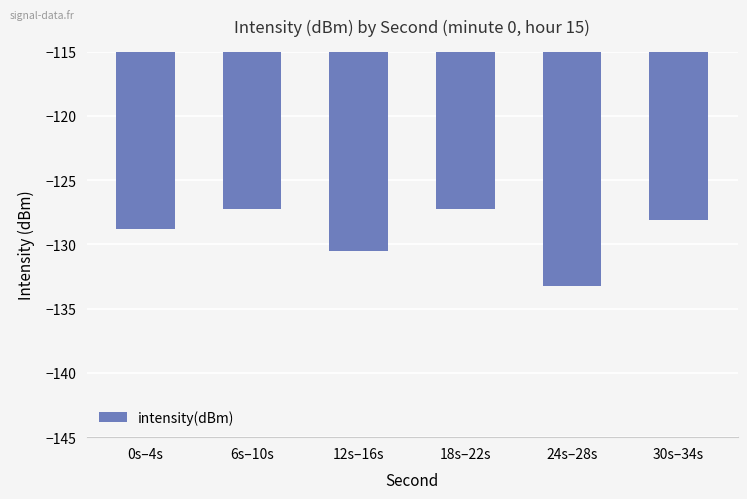

The chart shows a value of -44.1 at 18s–22s. True or false?

False